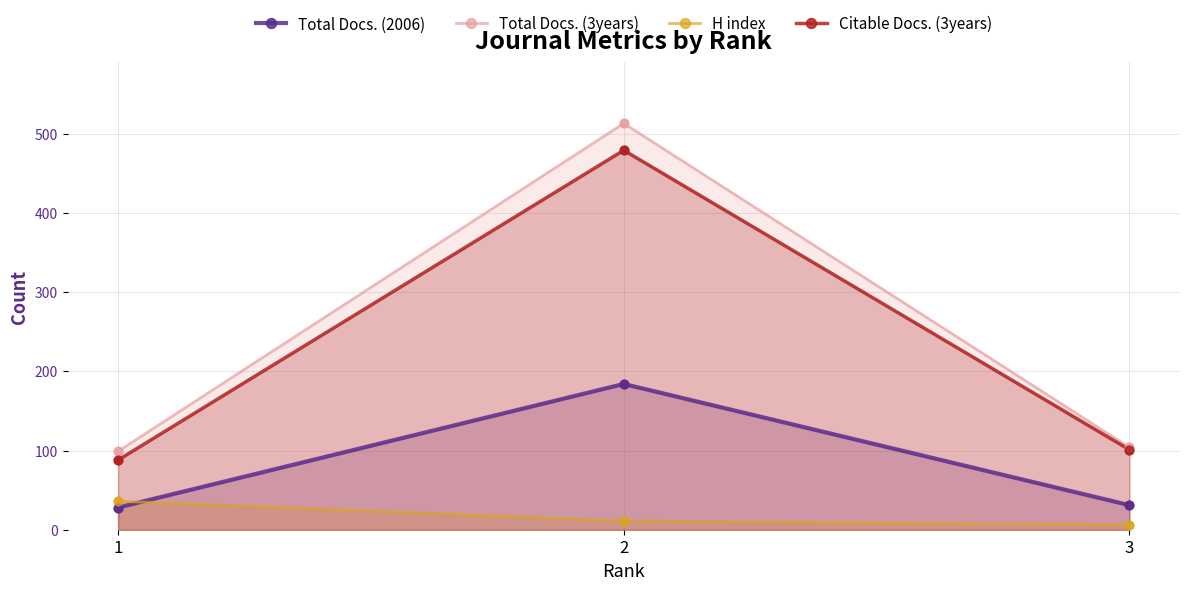

Is the value of H index at 2 greater than the value of Total Docs. (3years) at 2?

No